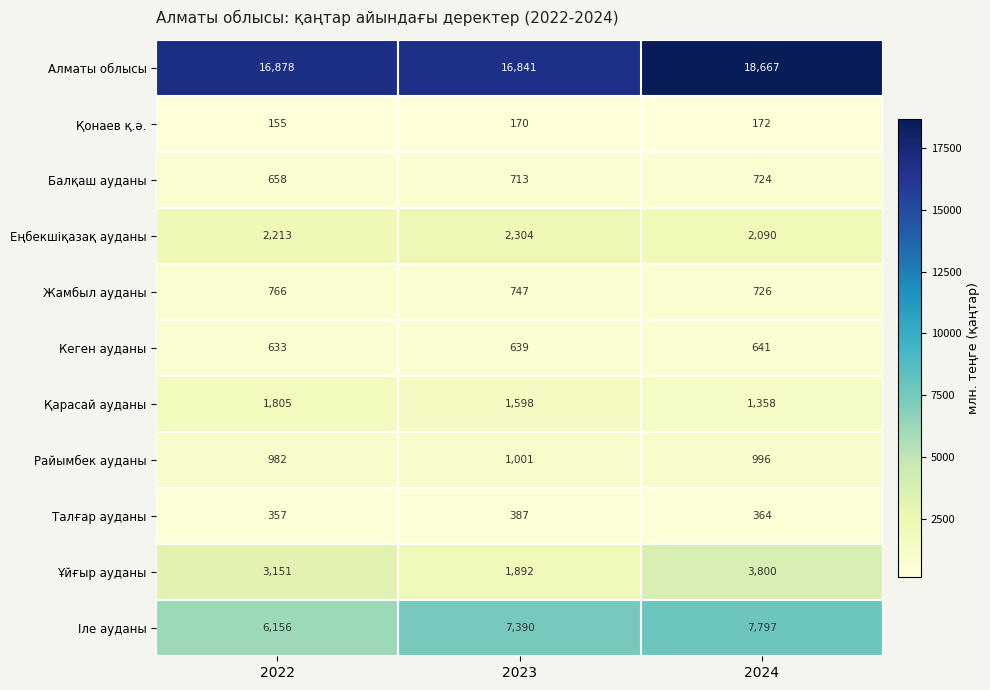

The value of Алматы облысы at 2022 is 11392. True or false?

False